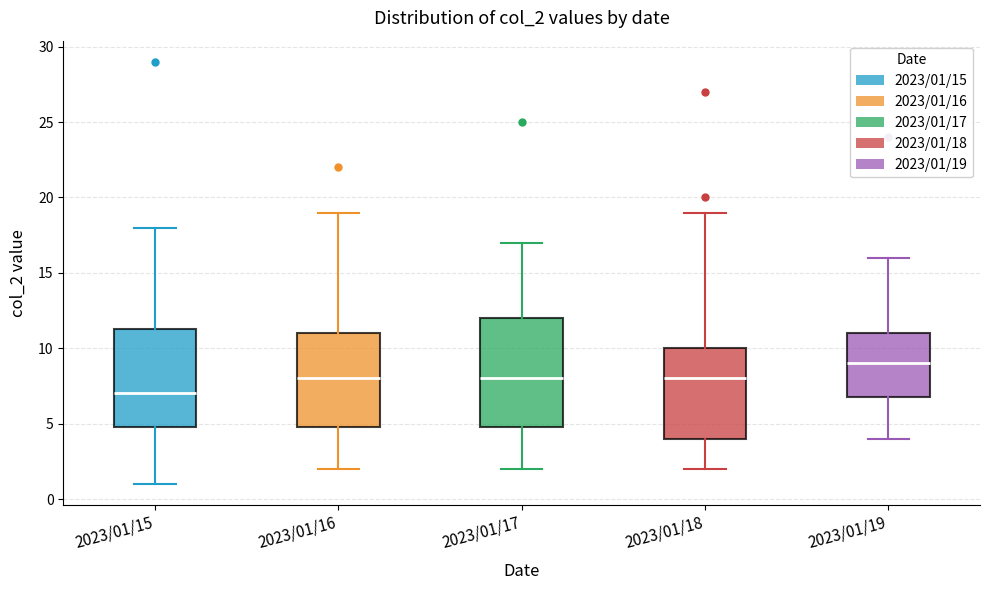

Reading left to right, transcribe this box plot: for each box, give where its median line is, the range the box spans, and where its two whiskers end, as read against the y-axis. The values are not printed on the chart, so give them approximately, as read against the axis.

2023/01/15: median 7.0, box 5.0 to 11.5, whiskers 1.0 to 18.0
2023/01/16: median 8.0, box 5.0 to 11.0, whiskers 2.0 to 19.0
2023/01/17: median 8.0, box 5.0 to 12.0, whiskers 2.0 to 17.0
2023/01/18: median 8.0, box 4.0 to 10.0, whiskers 2.0 to 19.0
2023/01/19: median 9.0, box 7.0 to 11.0, whiskers 4.0 to 16.0